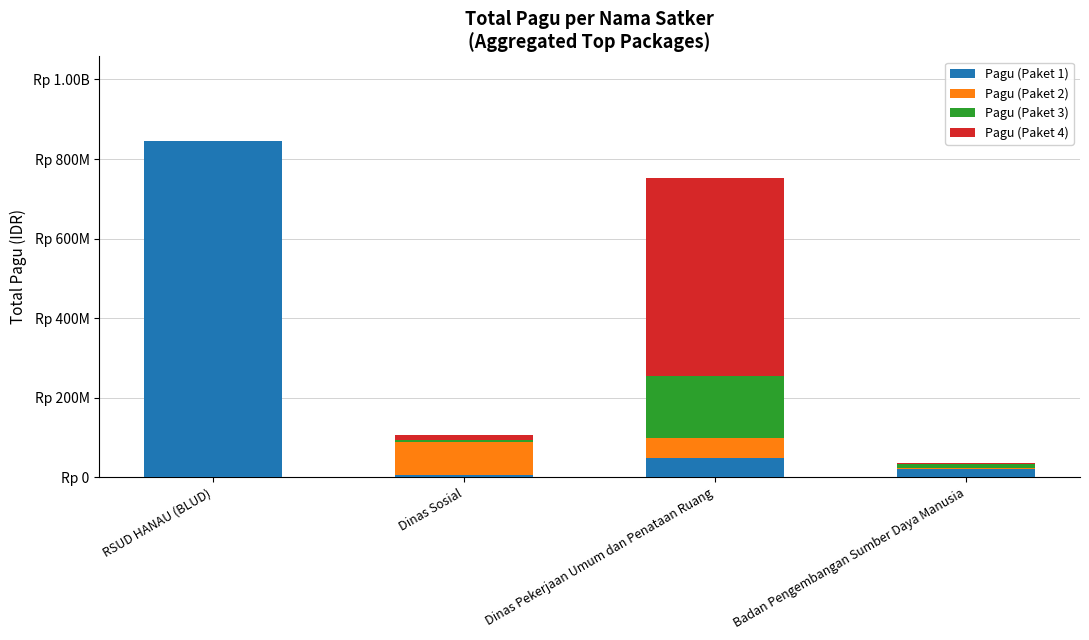

Which series has the widest spread of values?

Pagu (Paket 1)